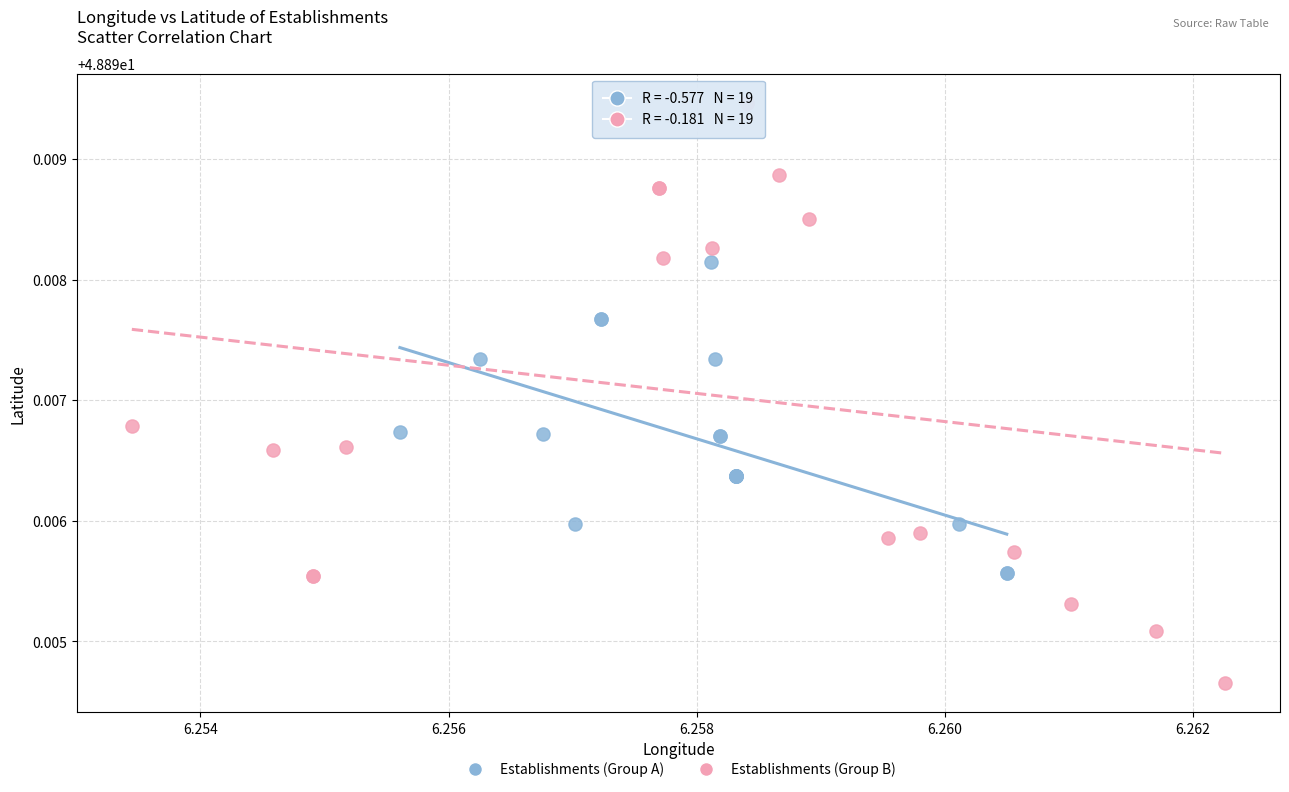

Which series contains the highest Y value?

Establishments (Group B)